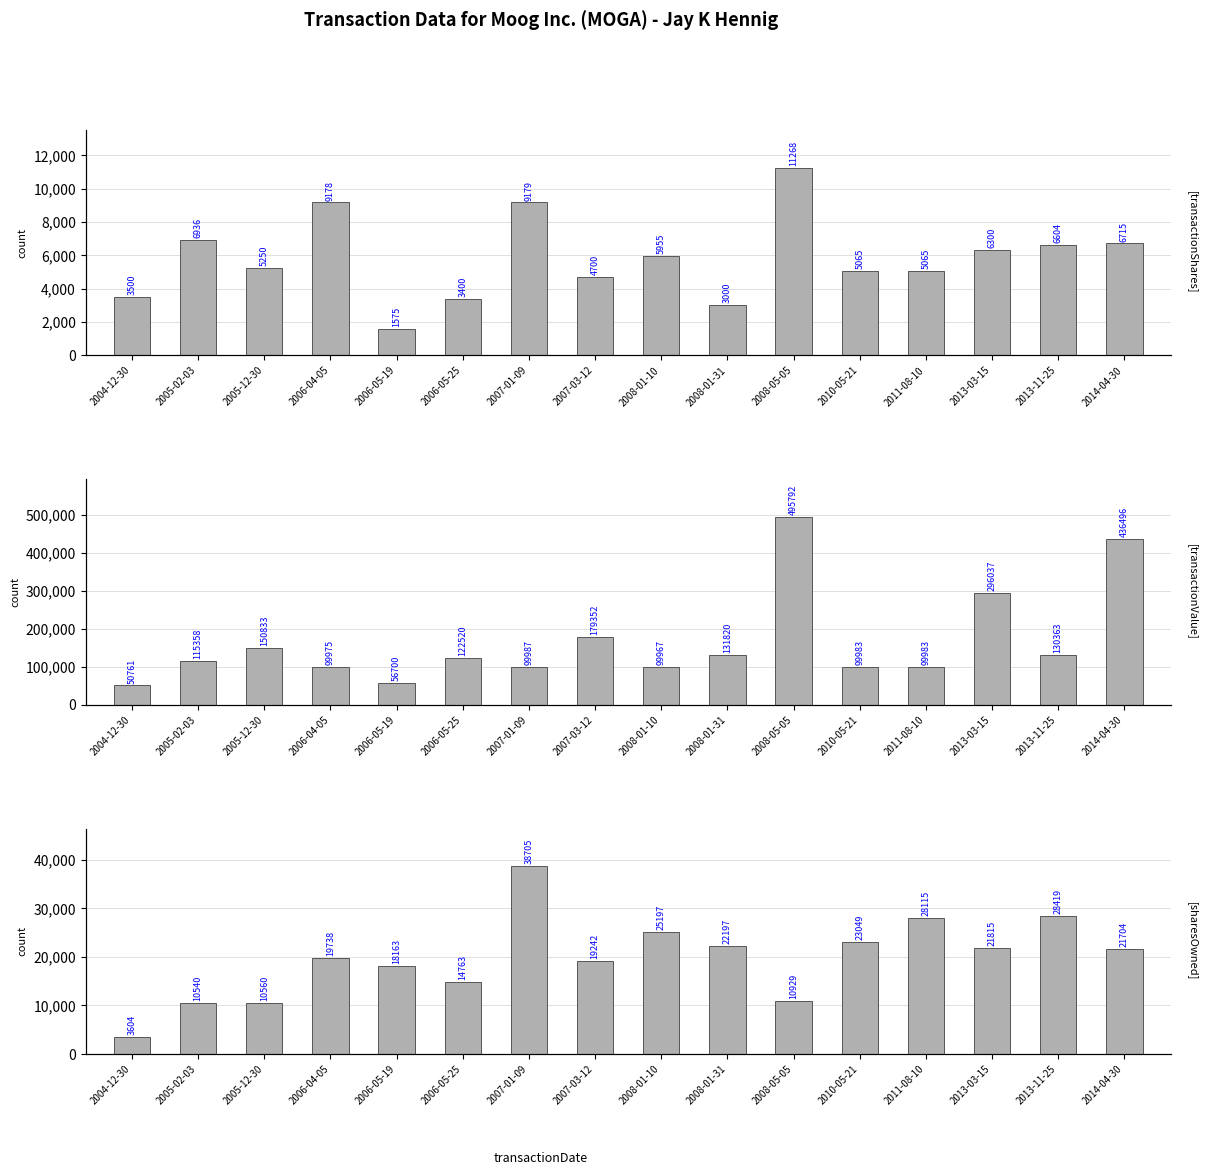

What are all the series names shown in the legend?

transactionShares, transactionValue, sharesOwnedFollowingTransaction